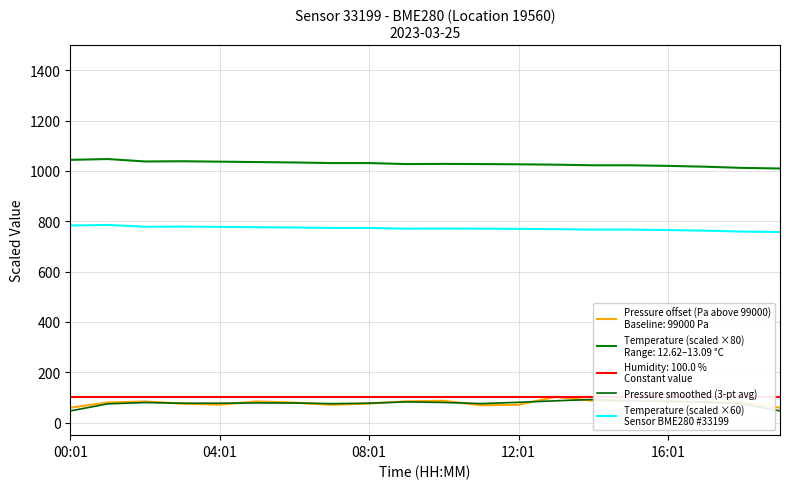

Is this an area chart (filled region under the line)?

No